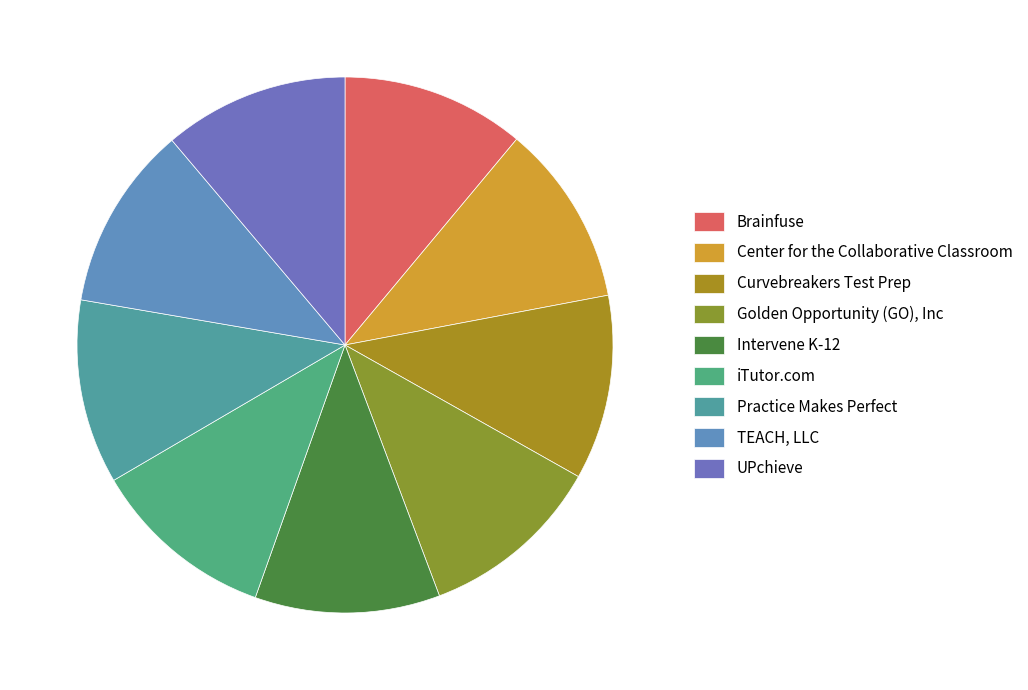

Which has a higher value, Curvebreakers Test Prep or Practice Makes Perfect?

Curvebreakers Test Prep